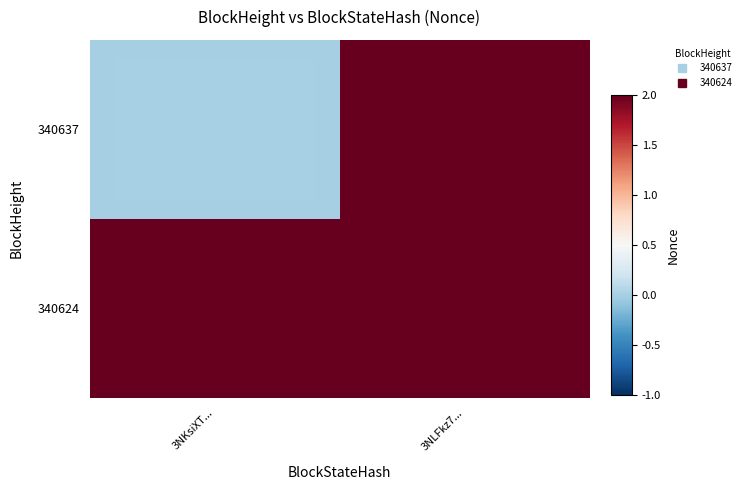

How many series are shown in this chart?

2